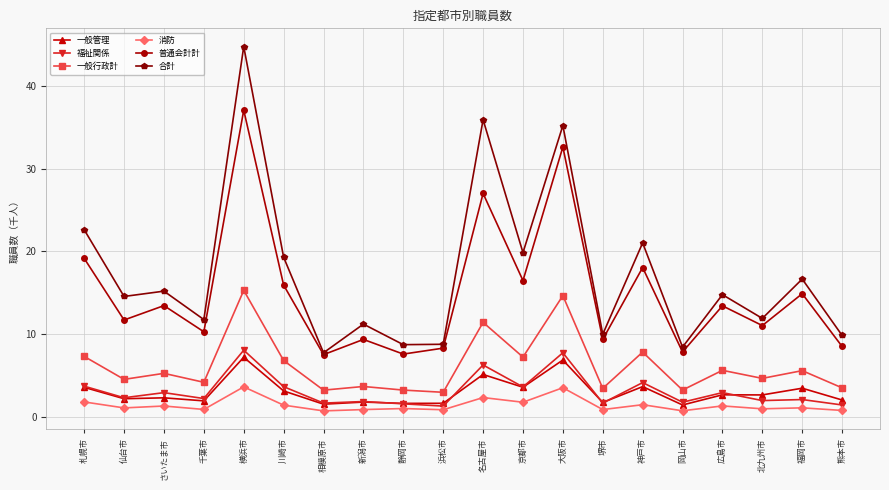

What is the total value across all series at 北九州市?

33.3